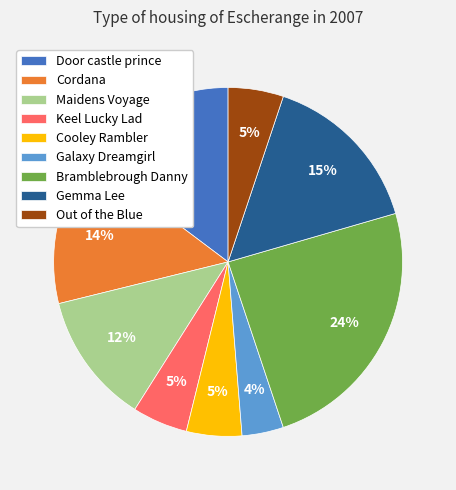

Combined, do Cordana and Cooley Rambler account for over 50%?

No